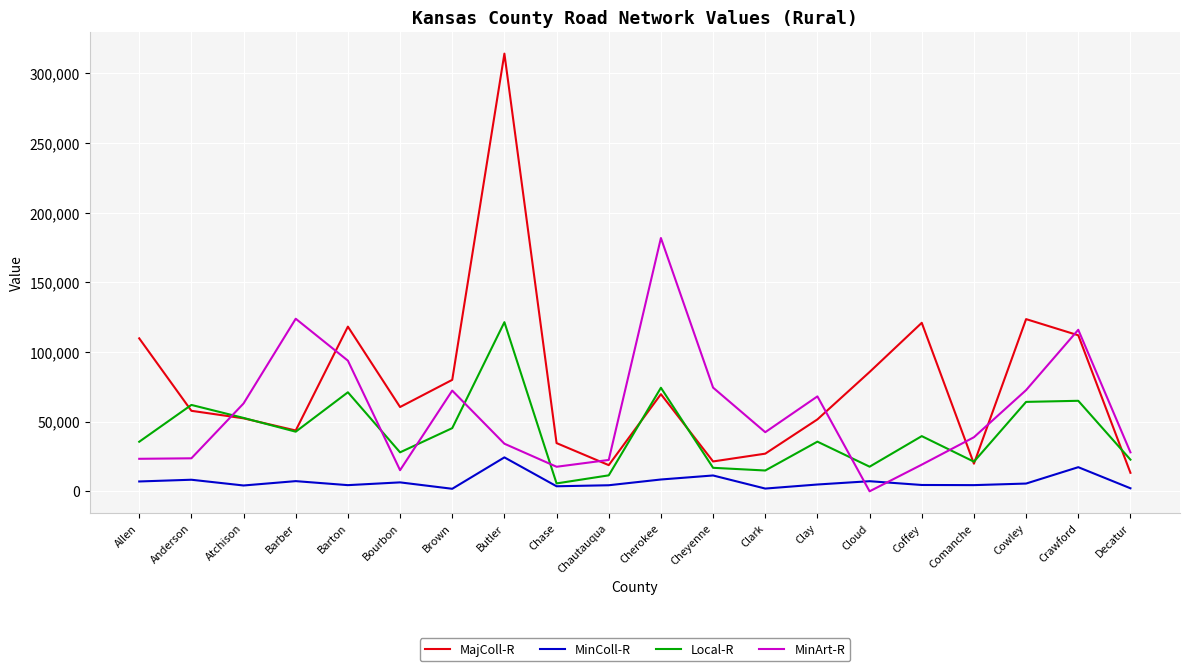

The value of MinArt-R at Coffey is 31837. True or false?

False